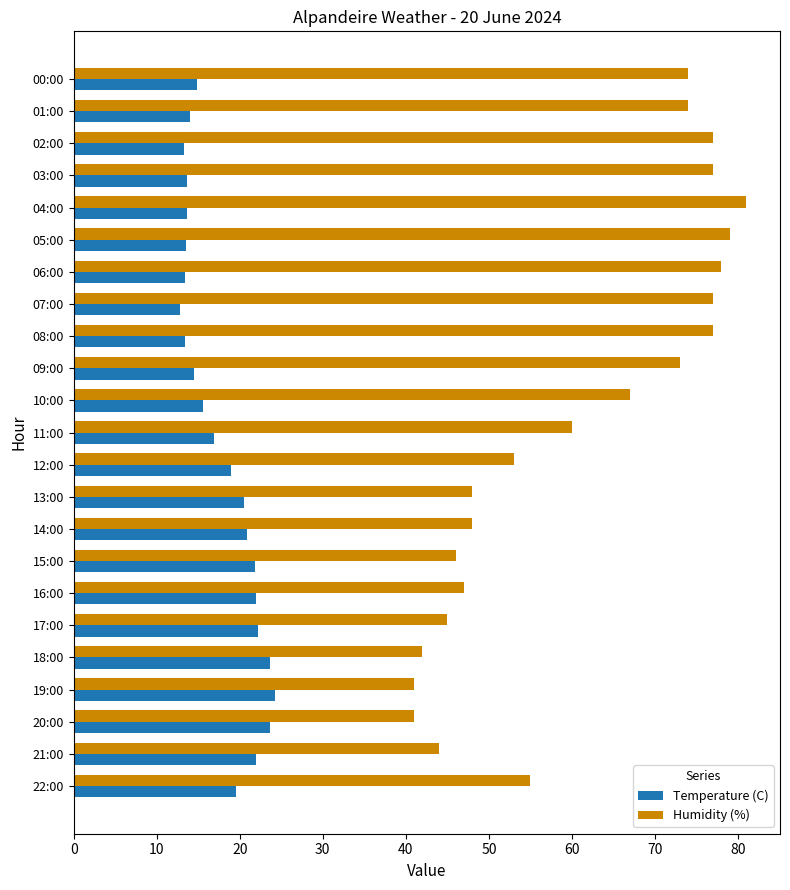

At which category is the sum across all series the highest?

04:00